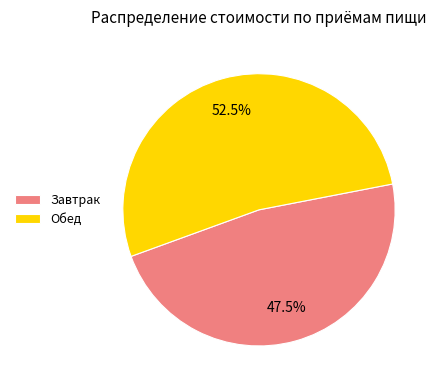

How many segments does this pie chart have?

2